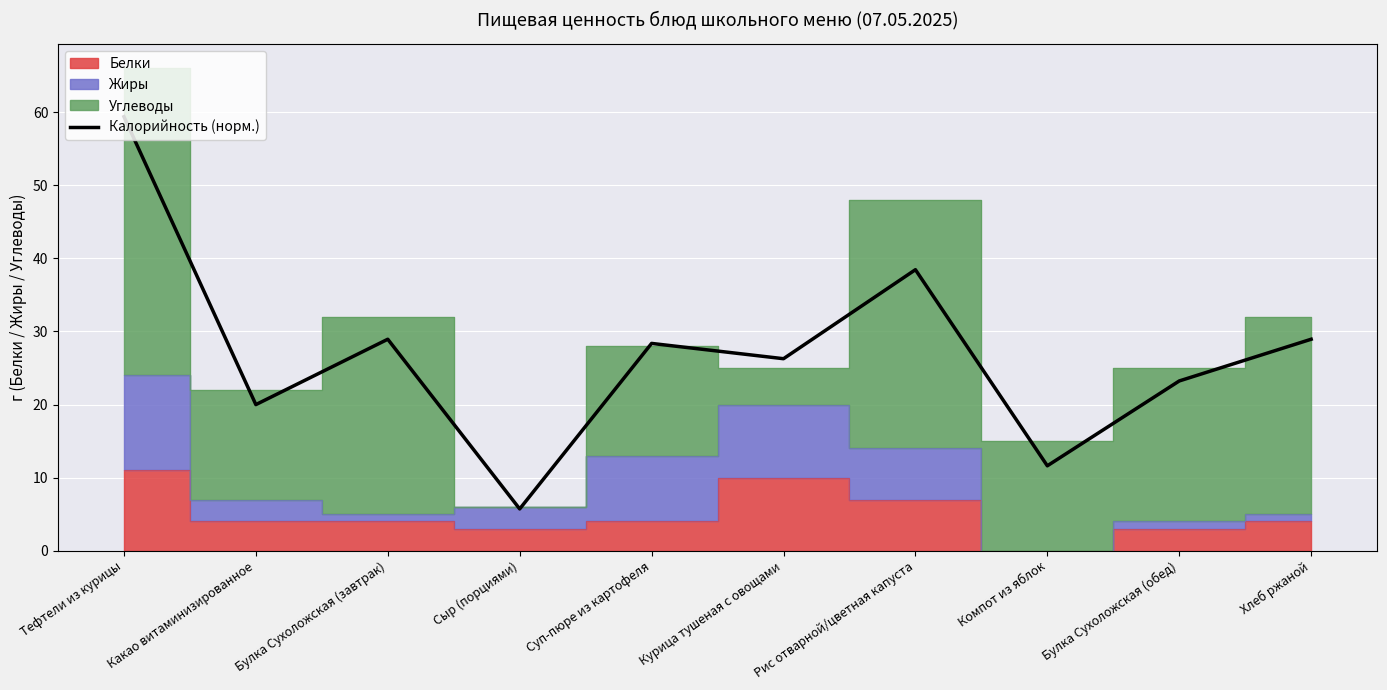

How many values are below 28?

5